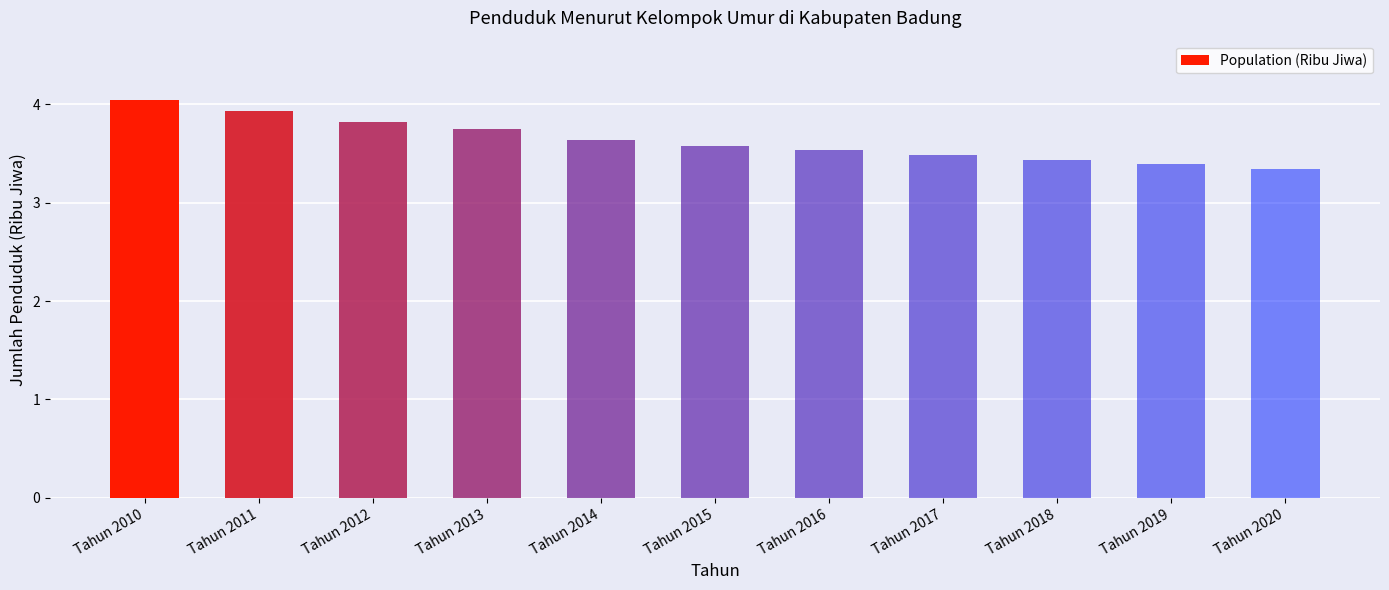

What is the difference between the maximum and minimum values?

0.7